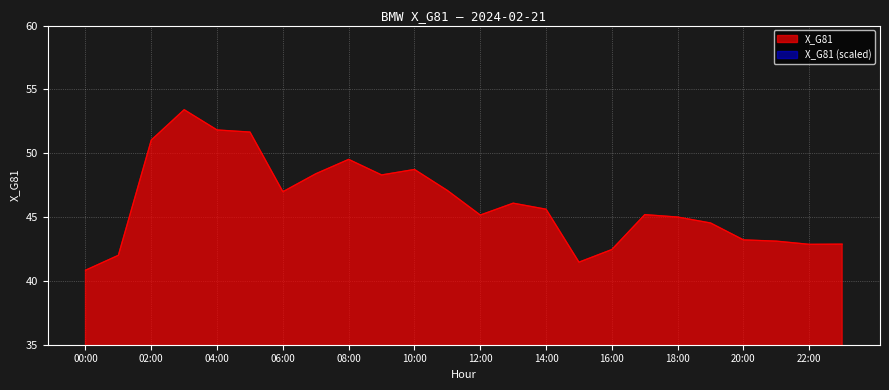

Reading left to right, list all the values displayed in this chart.

00:00=40.8	01:00=42.0	02:00=51.0	03:00=53.4	04:00=51.8	05:00=51.7	06:00=47.0	07:00=48.4	08:00=49.5	09:00=48.3	10:00=48.7	11:00=47.1	12:00=45.2	13:00=46.1	14:00=45.6	15:00=41.5	16:00=42.5	17:00=45.2	18:00=45.0	19:00=44.5	20:00=43.2	21:00=43.1	22:00=42.9	23:00=42.9